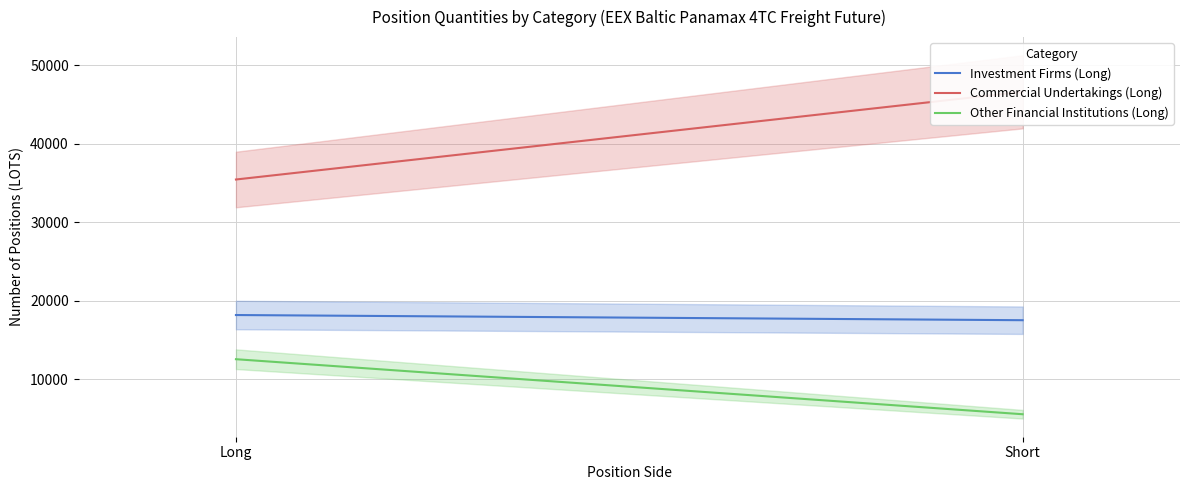

At which category is the sum across all series the highest?

Short